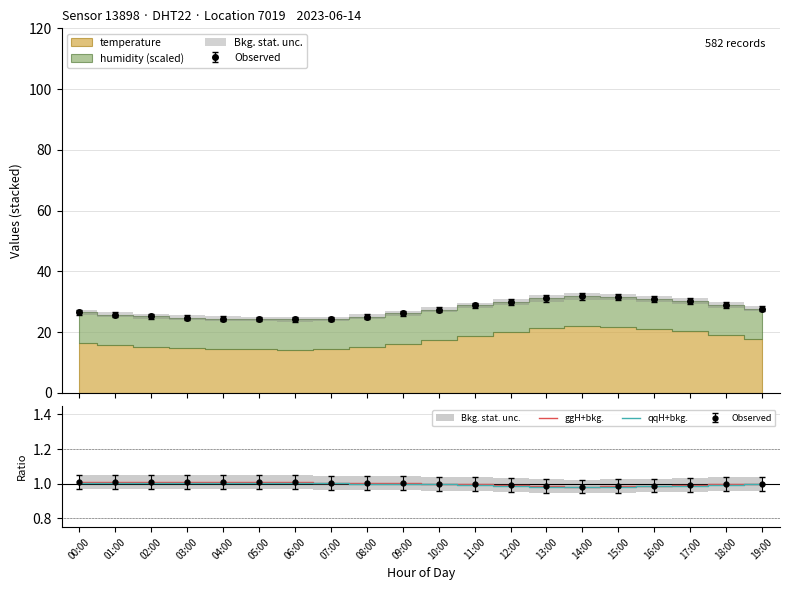

Which series has the widest spread of values?

ggH+bkg.